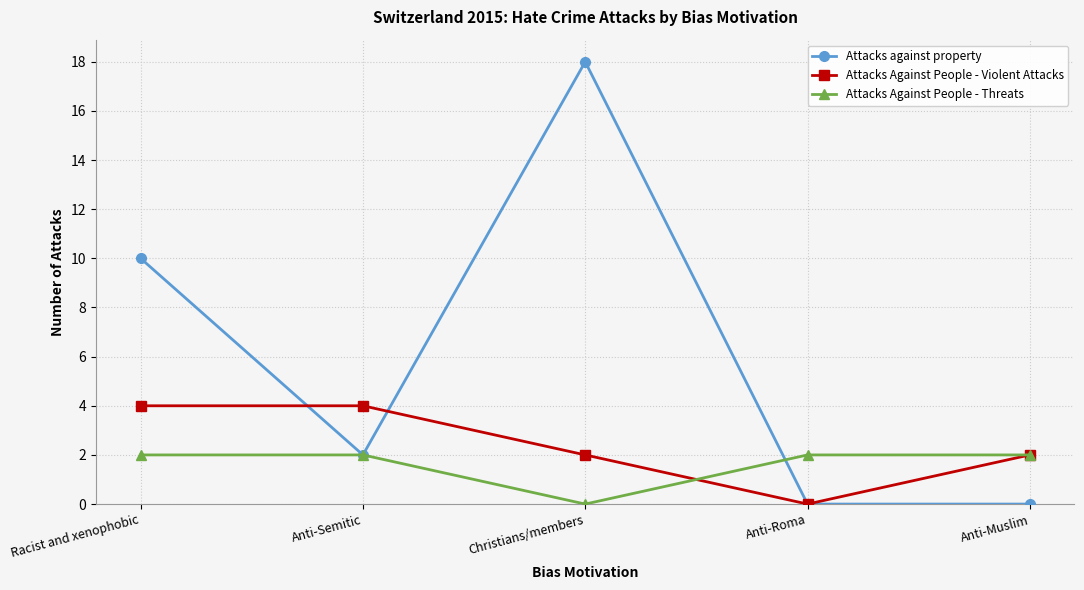

Reading right to left, list all the values displayed in this chart.

Attacks against property: 0	0	18	2	10
Attacks Against People - Violent Attacks: 2	0	2	4	4
Attacks Against People - Threats: 2	2	0	2	2